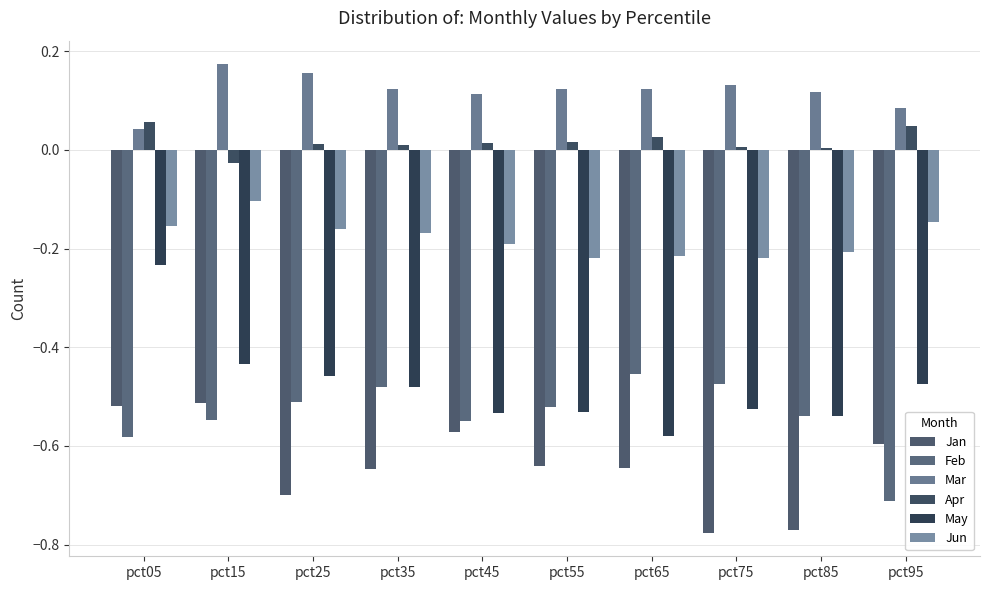

Between pct95 and pct65, which is larger?

pct95